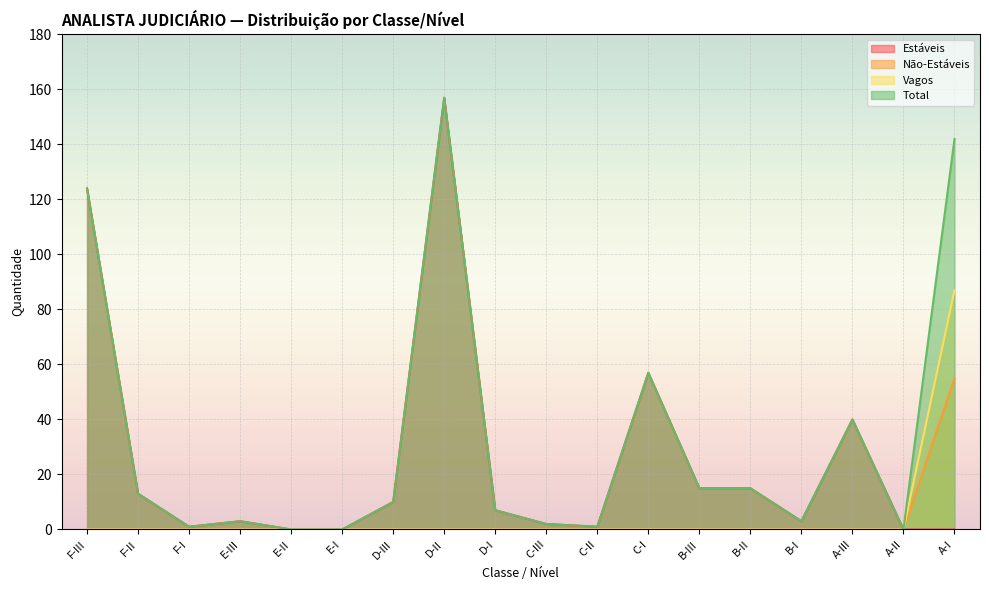

What is the spread (max minus min) of values at E-III?

3